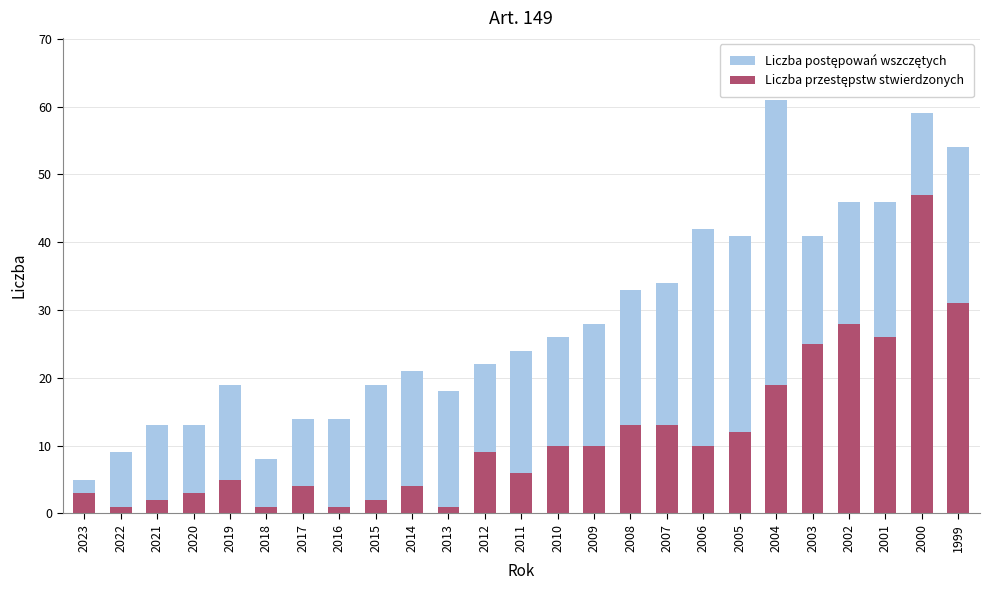

Which category has the lowest value in the Liczba postępowań wszczętych series?

2023